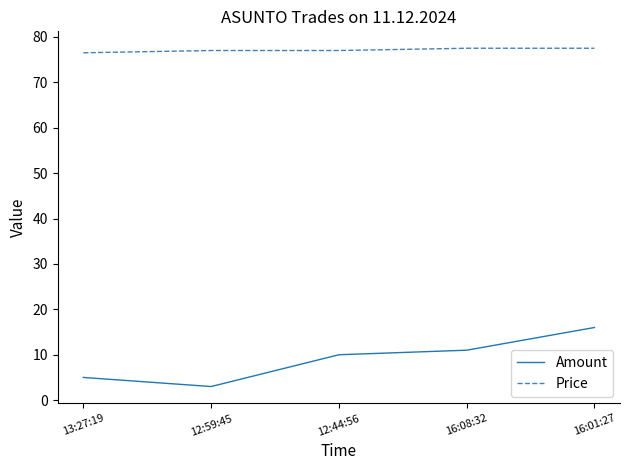

Reading left to right, list all the values displayed in this chart.

Amount: 5.0	3.0	10.0	11.0	16.0
Price: 76.5	77.0	77.0	77.5	77.5